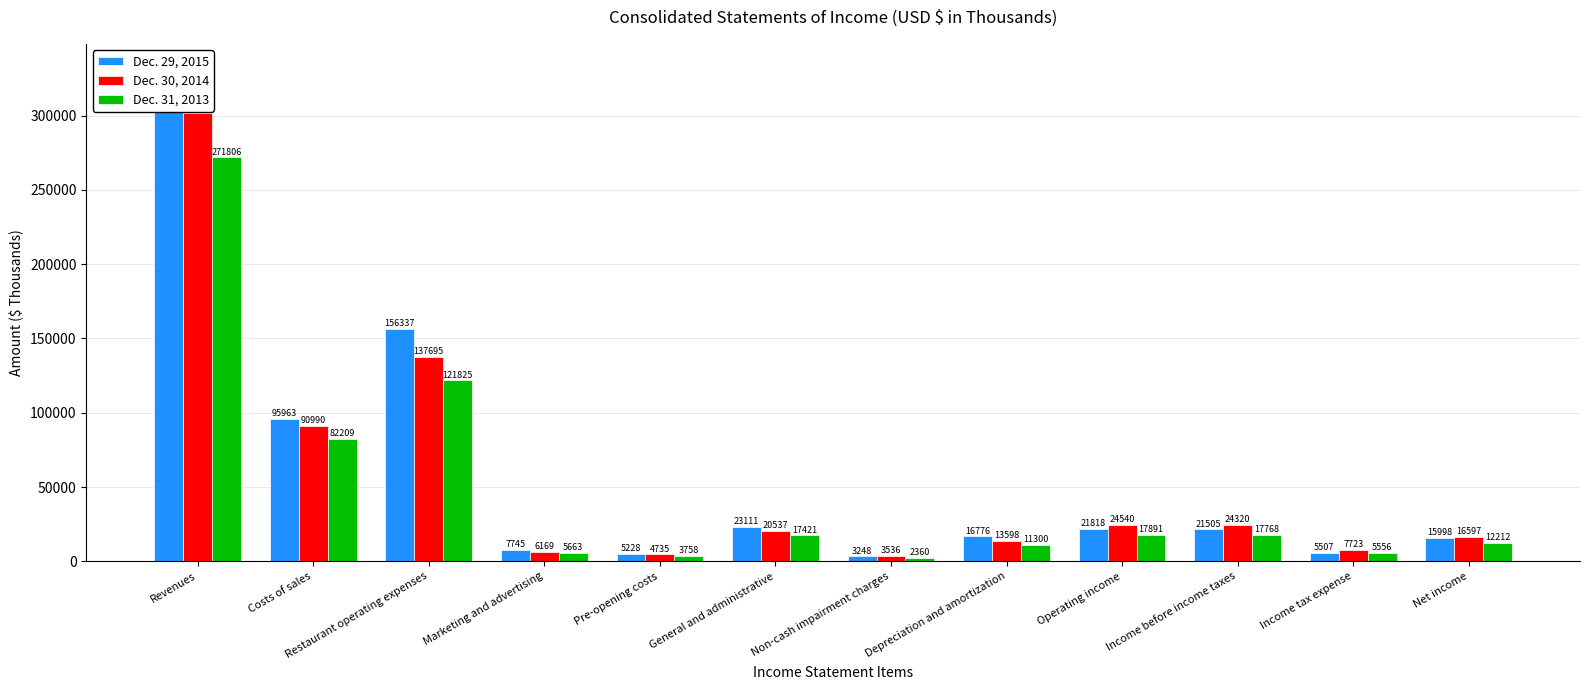

Count the number of categories in the chart.

12